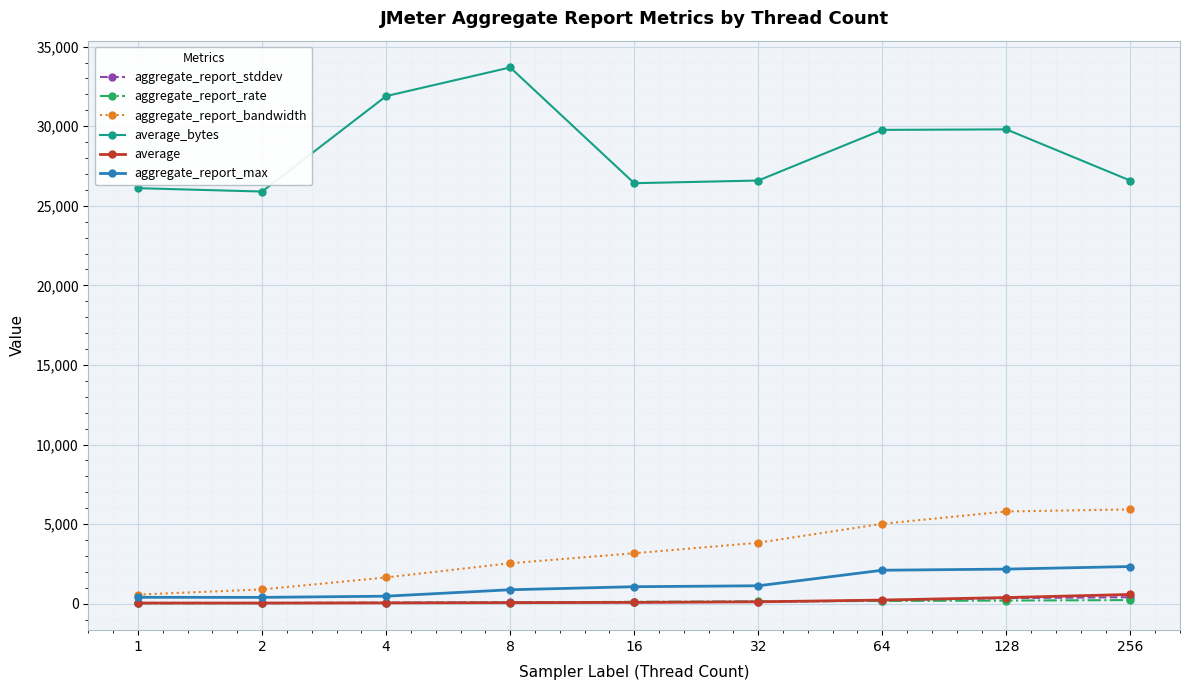

What is the average value of the average series?

178.9